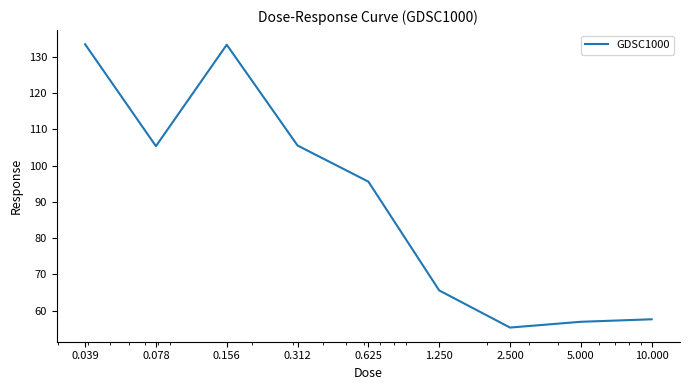

What is the smallest value displayed?

55.3